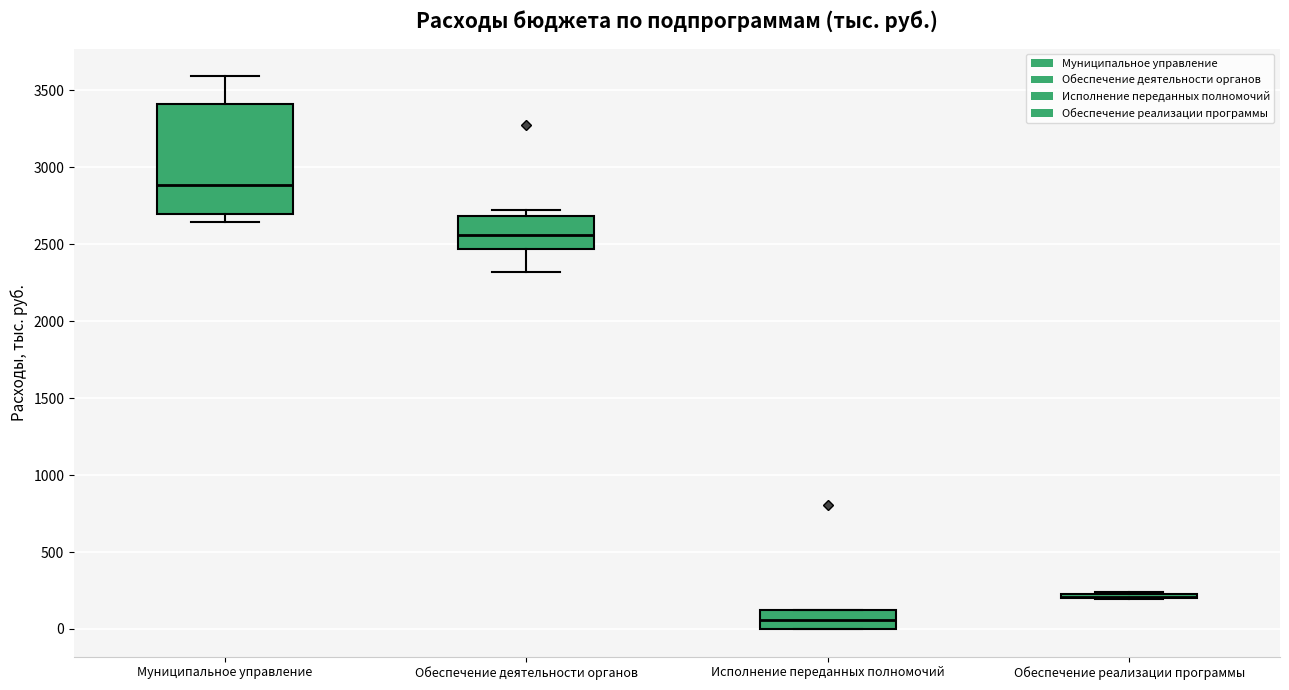

Where is the upper edge of the box for Муниципальное управление on the y-axis? The values are not printed on the chart, so give them approximately, as read against the axis.

3400